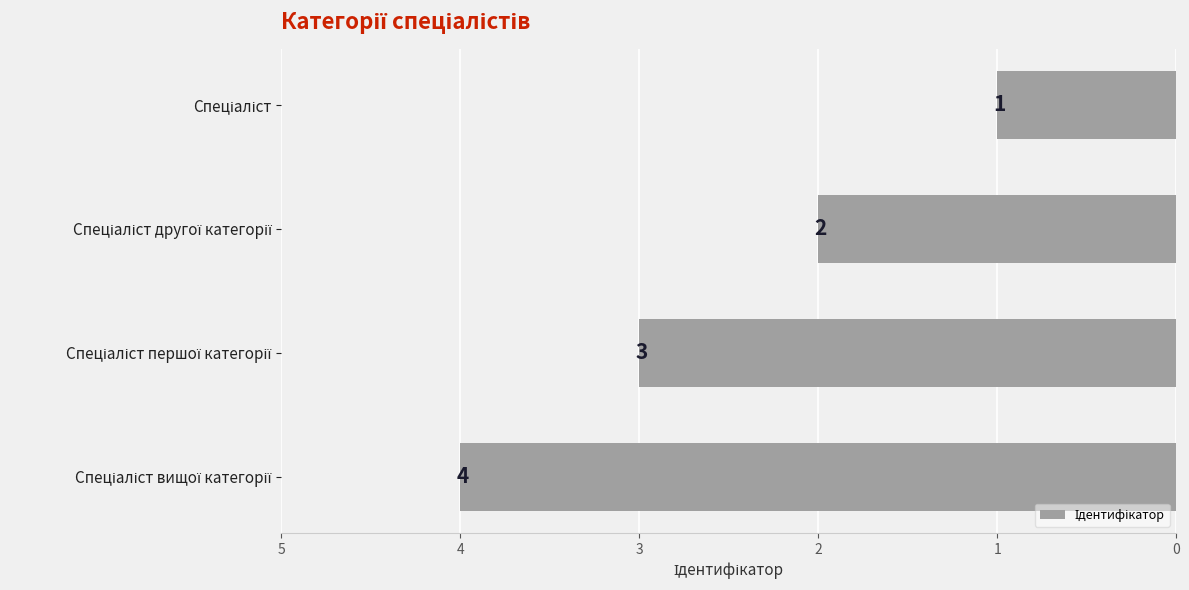

What is the difference between the maximum and minimum values?

3